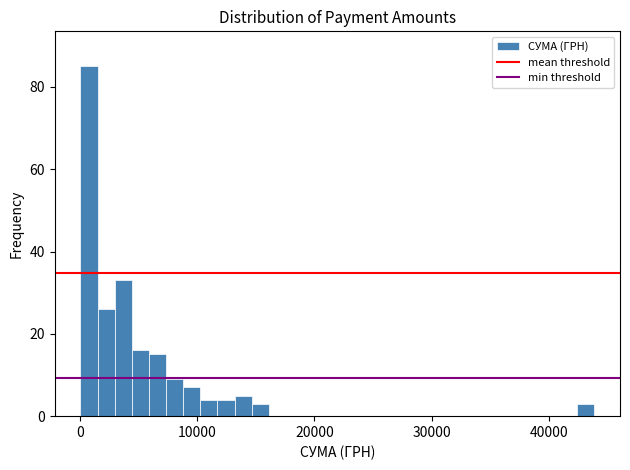

Read against the x-axis, roughly where is the centre of the tallest bar?

1000